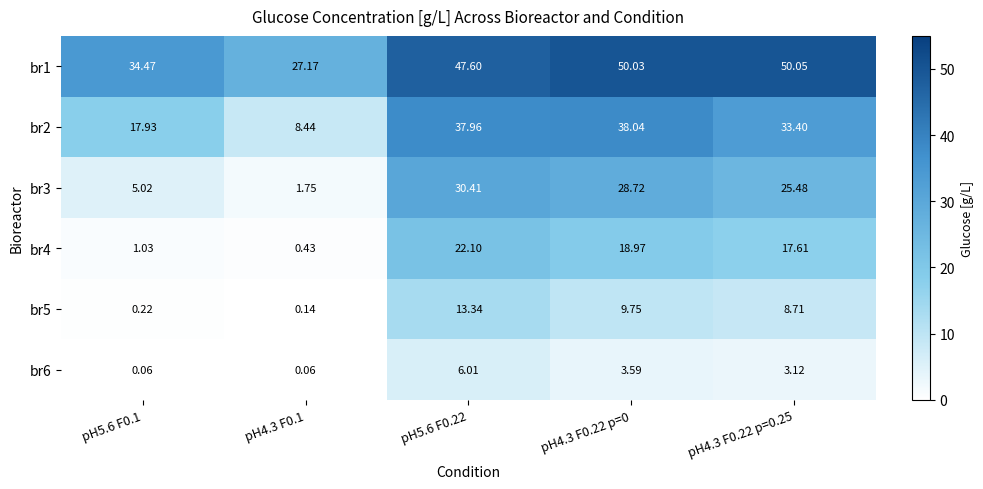

Is the value of br6 at pH4.3 F0.22 p=0.25 greater than the value of br3 at pH4.3 F0.1?

Yes